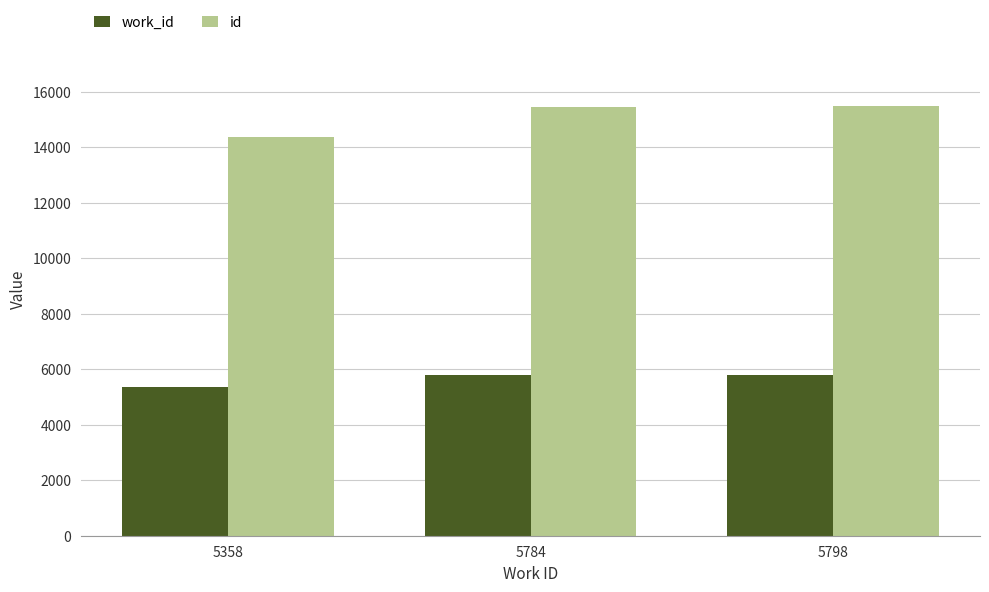

Is it true that id equals 15432 at 5784?

True